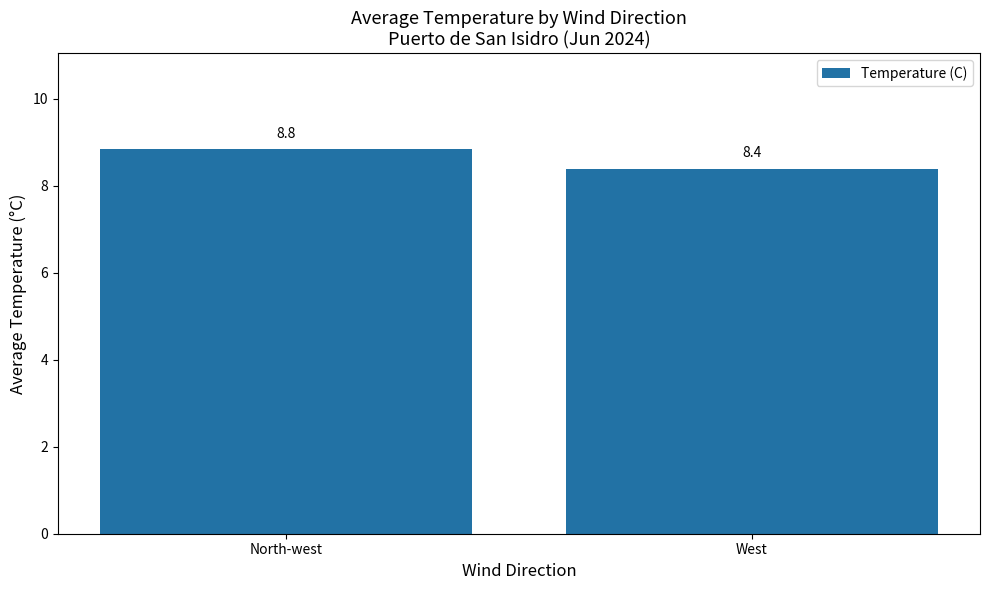

What is the sum of the values at North-west and West?

17.2